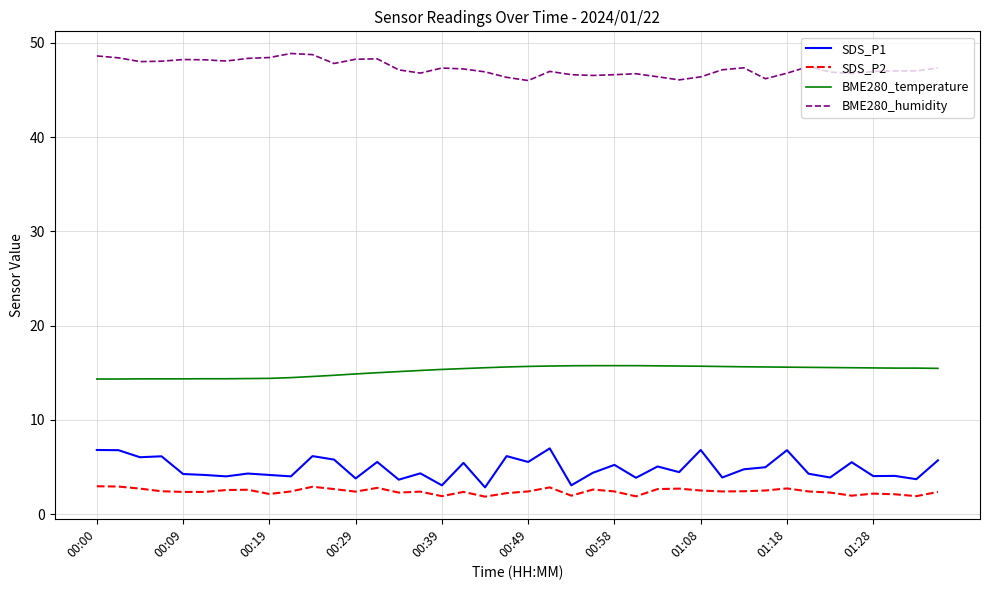

Rank the series by their maximum value, from lowest to highest.

SDS_P2, SDS_P1, BME280_temperature, BME280_humidity